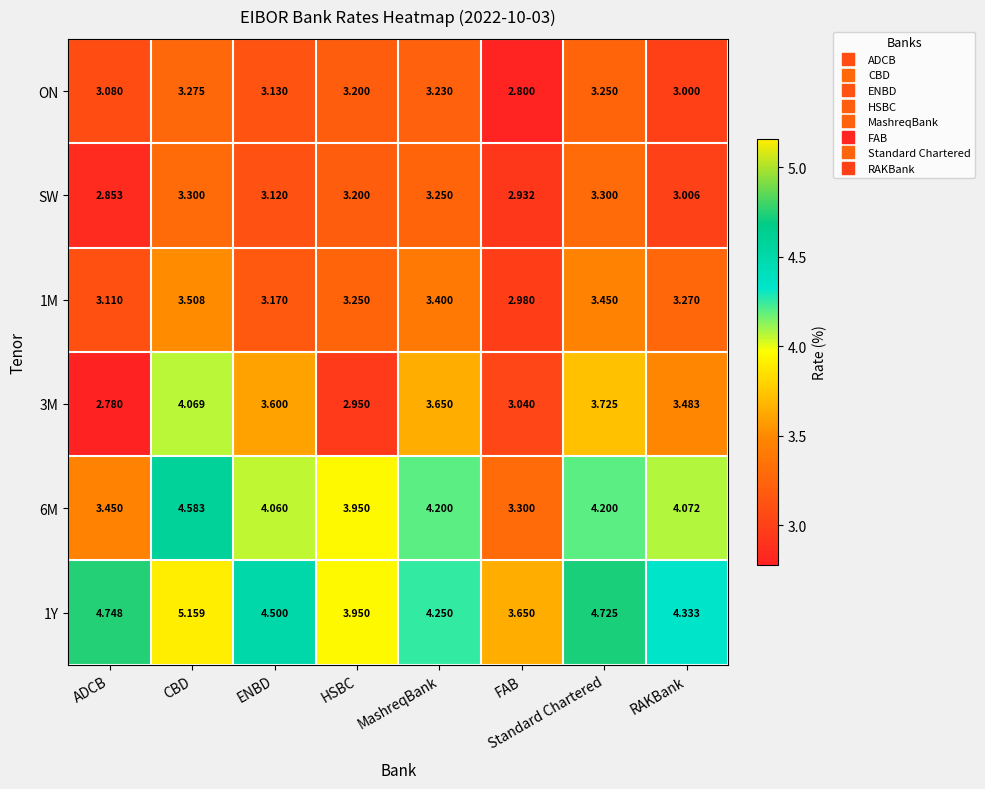

Which series changed the most between ENBD and Standard Chartered?

1M